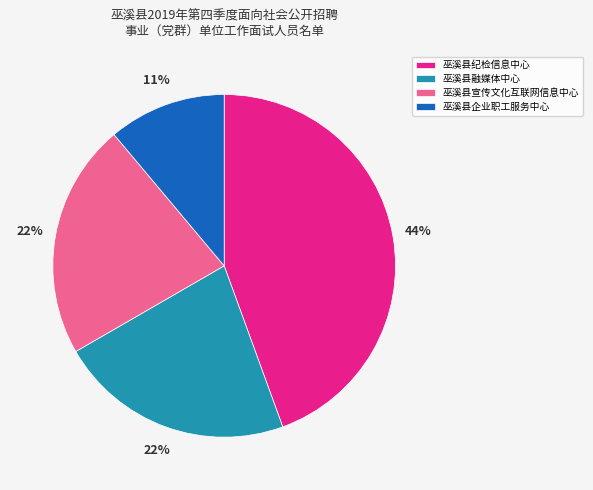

Which category has the biggest portion of the pie?

巫溪县纪检信息中心